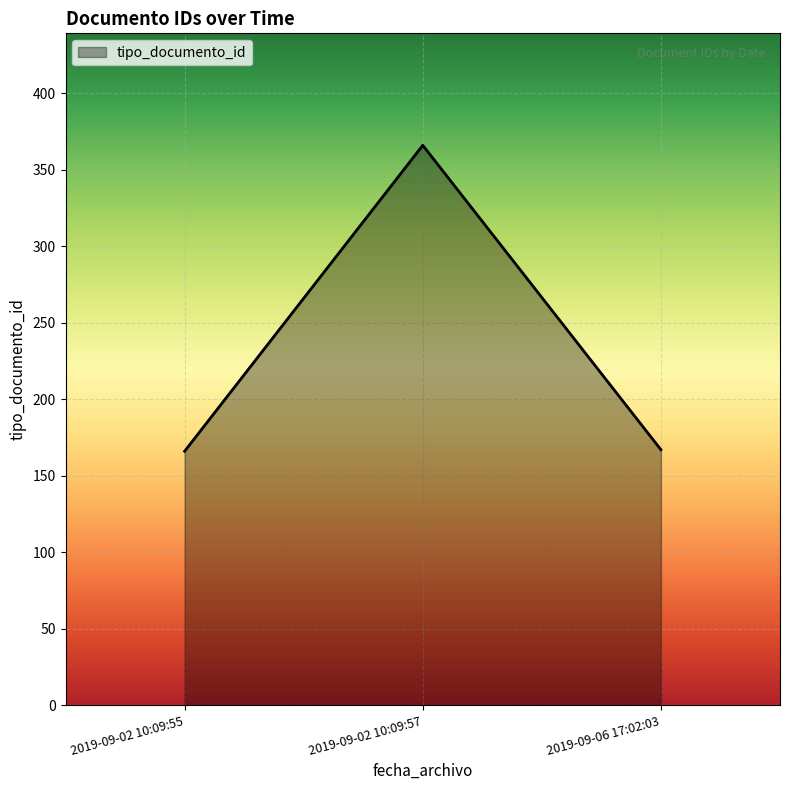

The value at 2019-09-02 10:09:55 is 166. True or false?

True